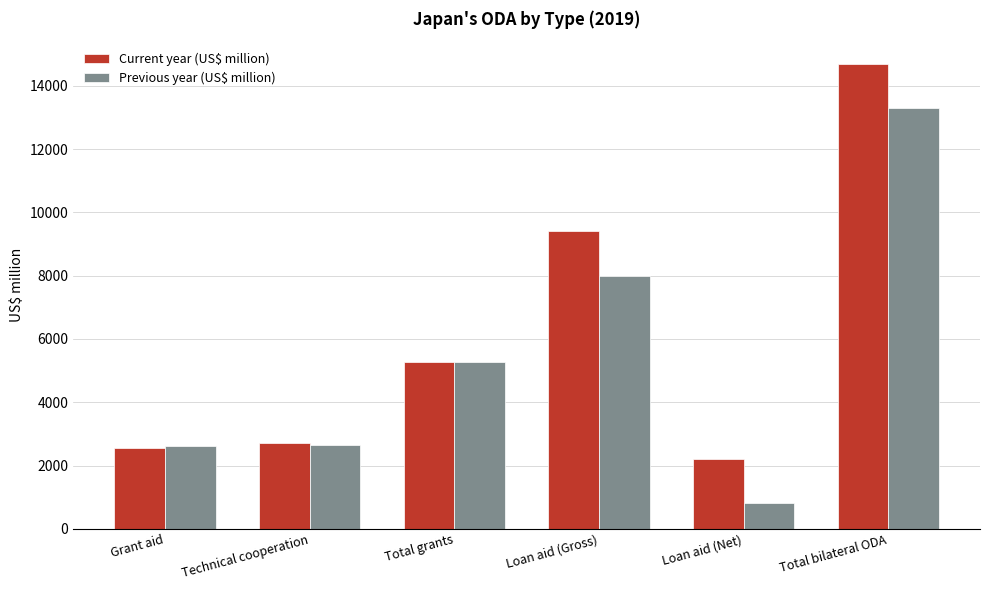

Is it true that Previous year (US$ million) equals 878.8 at Grant aid?

False